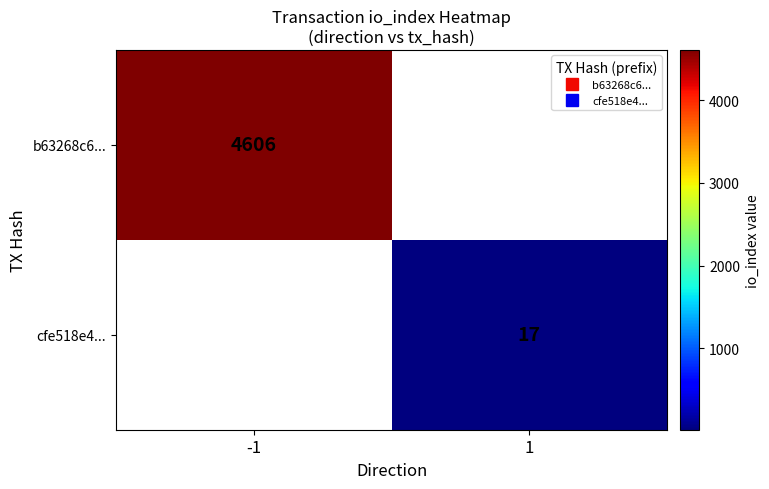

Count the number of data series in this chart.

2